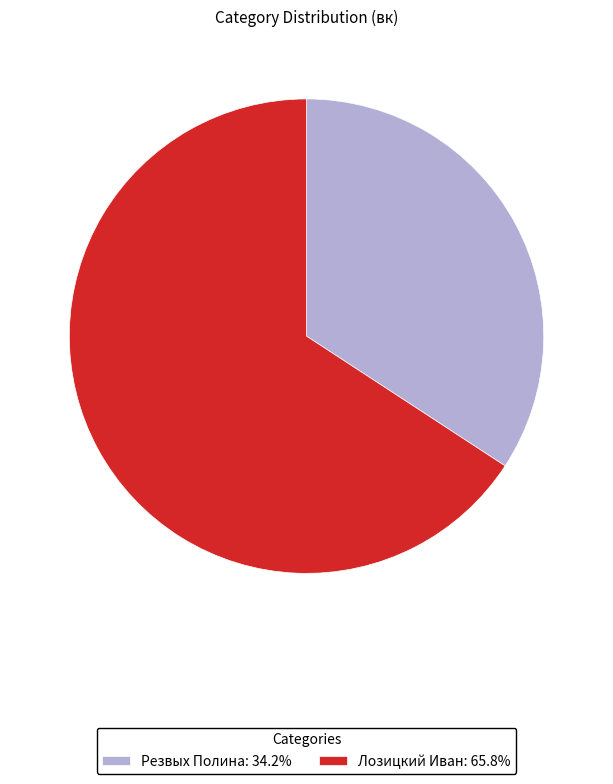

How many slices are in this pie chart?

2